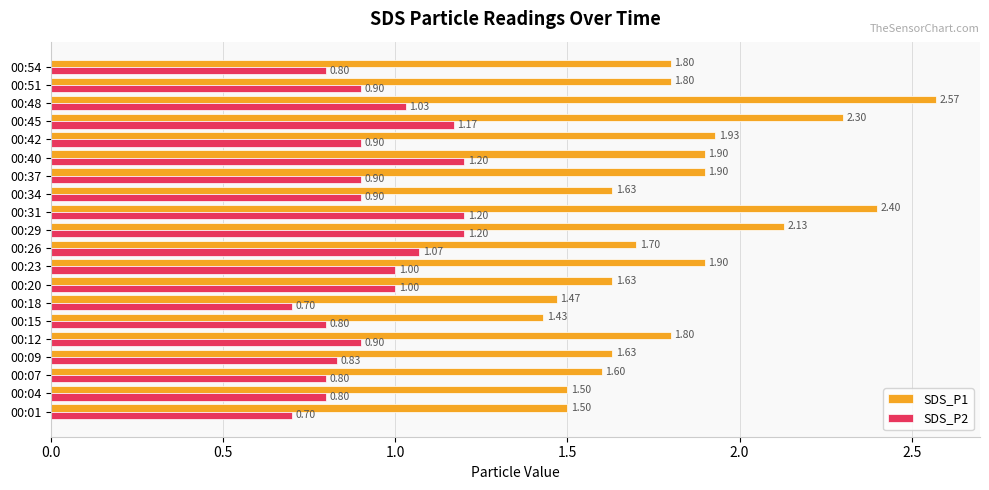

Which series has the largest range (max minus min)?

SDS_P1